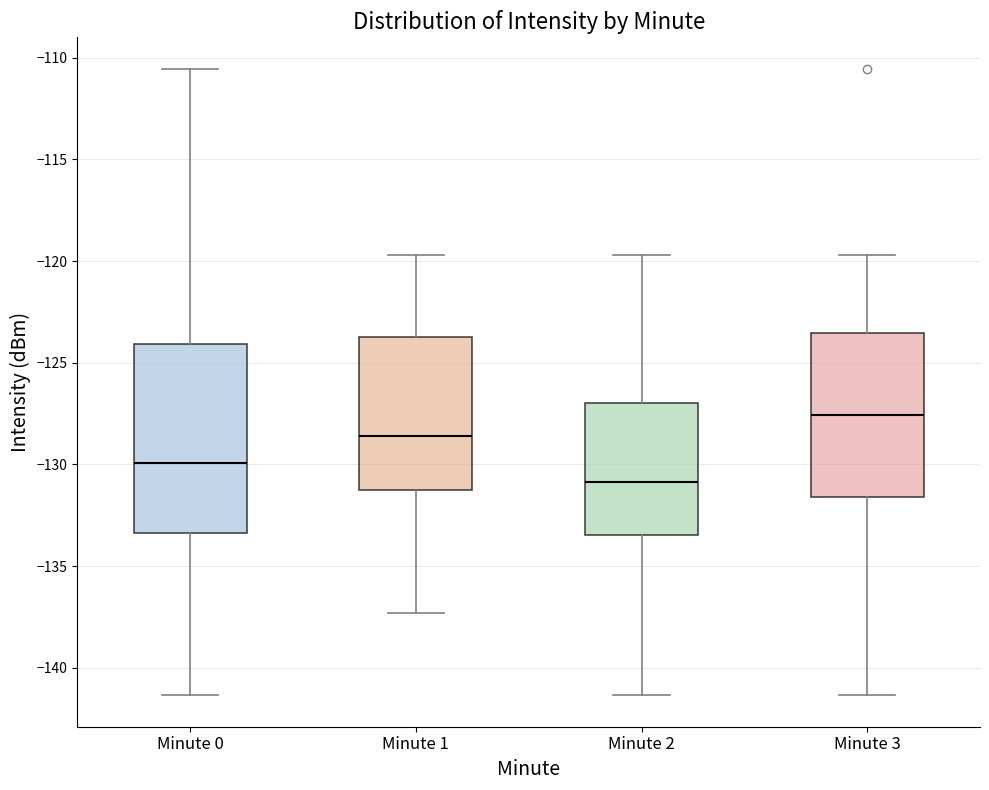

Reading left to right, transcribe this box plot: for each box, give where its median line is, the range the box spans, and where its two whiskers end, as read against the y-axis. The values are not printed on the chart, so give them approximately, as read against the axis.

Minute 0: median -130.0, box -133.5 to -124.0, whiskers -141.5 to -110.5
Minute 1: median -128.5, box -131.5 to -123.5, whiskers -137.5 to -119.5
Minute 2: median -131.0, box -133.5 to -127.0, whiskers -141.5 to -119.5
Minute 3: median -127.5, box -131.5 to -123.5, whiskers -141.5 to -119.5